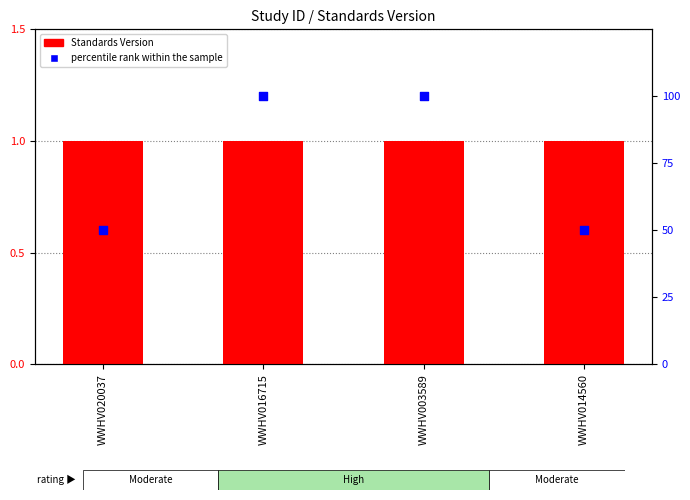

Which series has the widest spread of Y values?

percentile rank within the sample